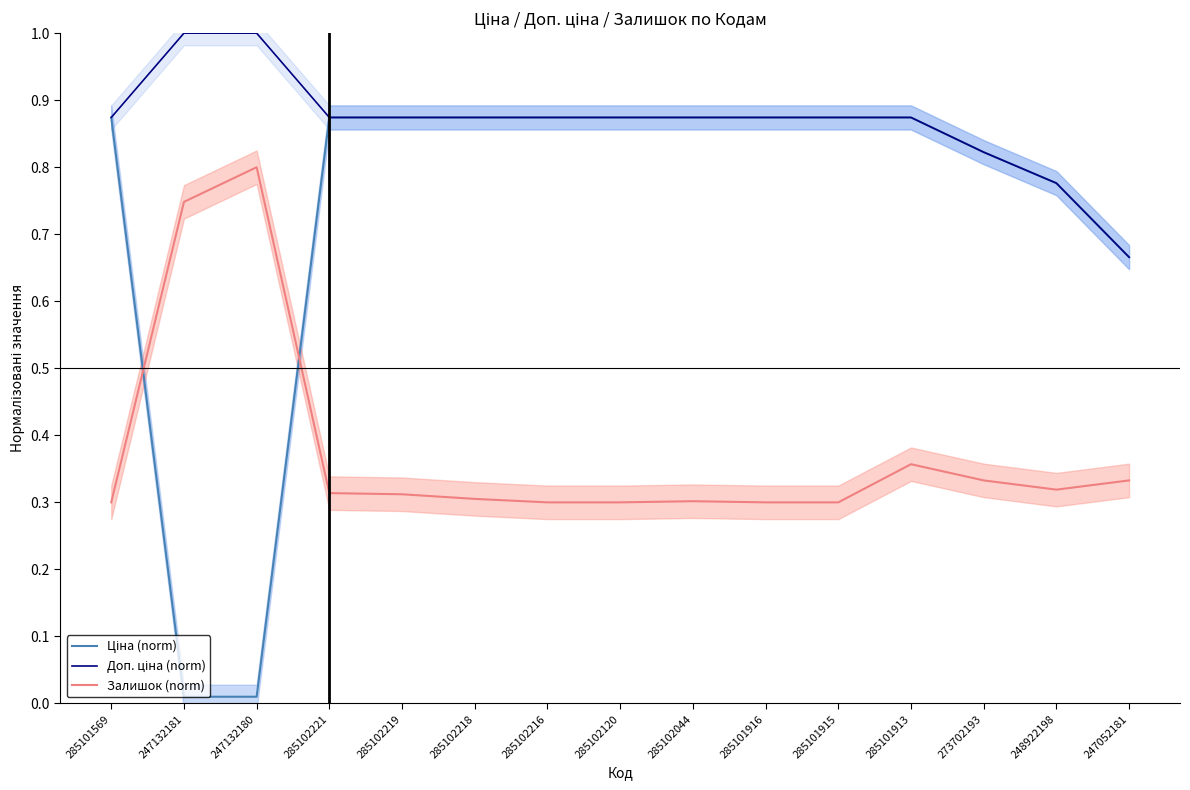

Count the number of data series in this chart.

3